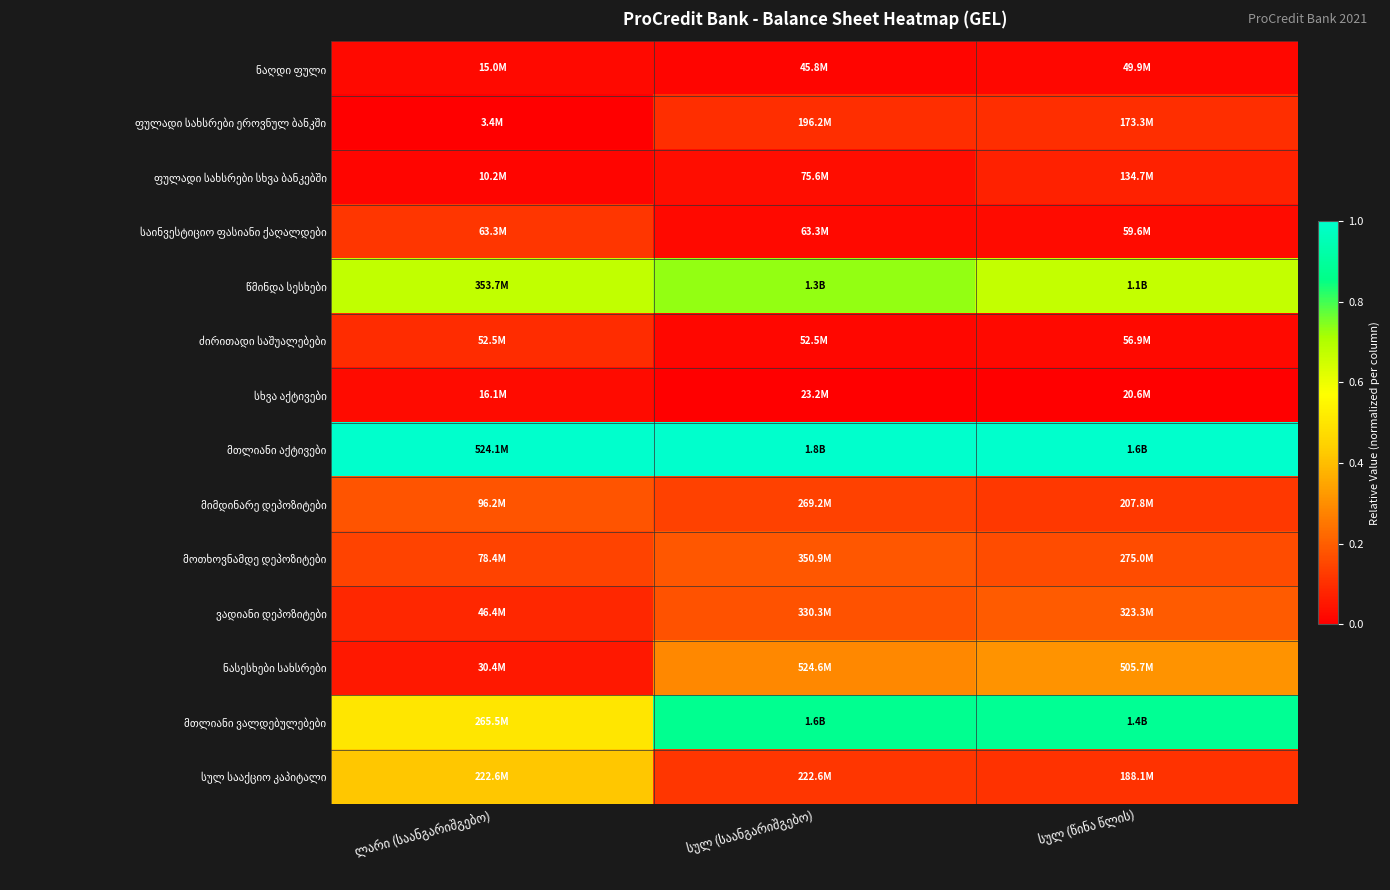

Which category has the lowest value in the ფულადი სახსრები ეროვნულ ბანკში series?

ლარი (საანგარიშგებო)